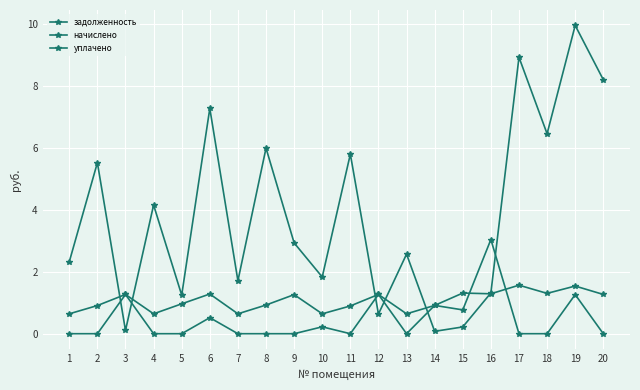

What is the maximum value shown in the chart?

9.9